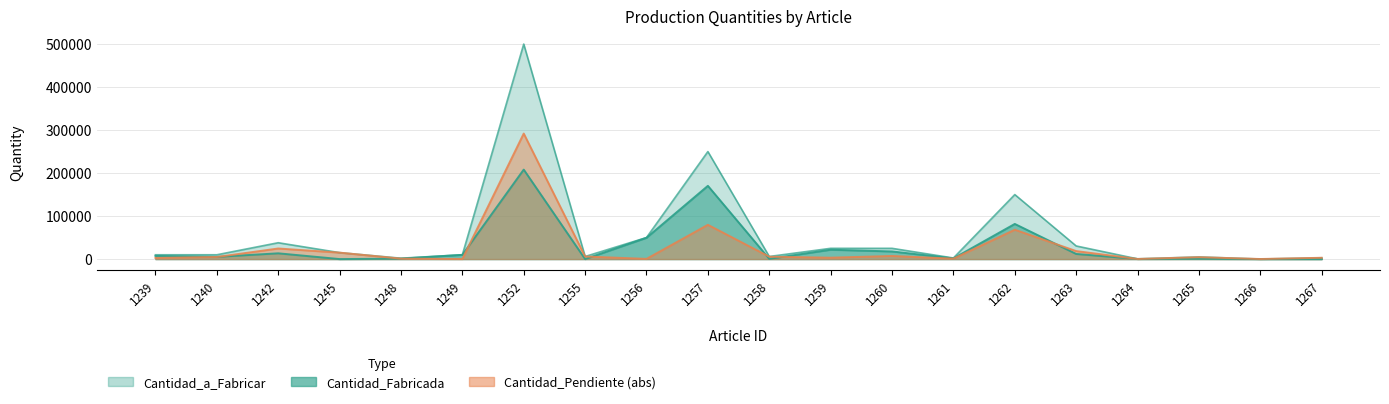

Which series has the largest range (max minus min)?

Cantidad_a_Fabricar